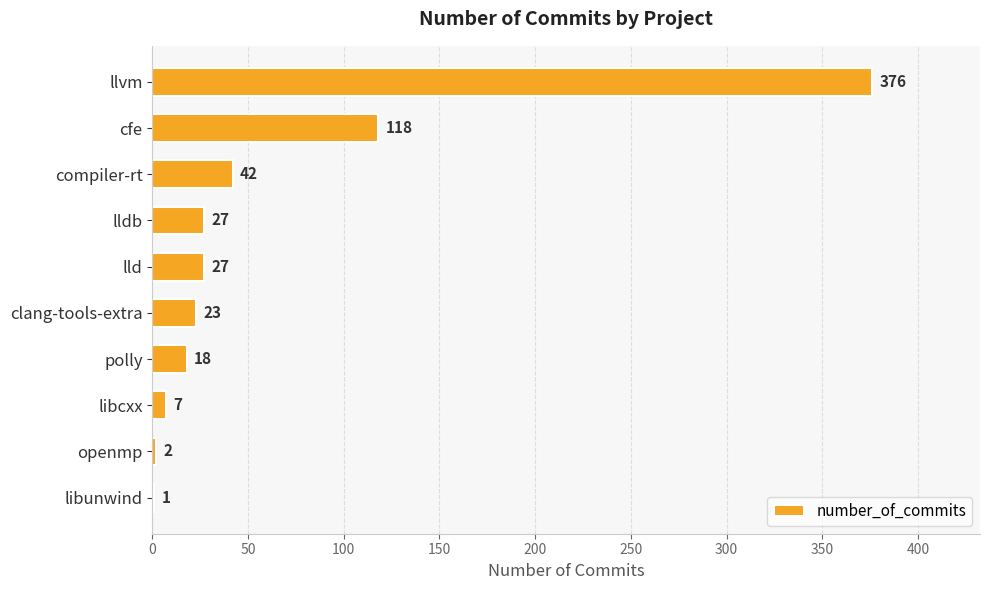

Reading top to bottom, what are all the values shown in this chart?

llvm=376	cfe=118	compiler-rt=42	lldb=27	lld=27	clang-tools-extra=23	polly=18	libcxx=7	openmp=2	libunwind=1